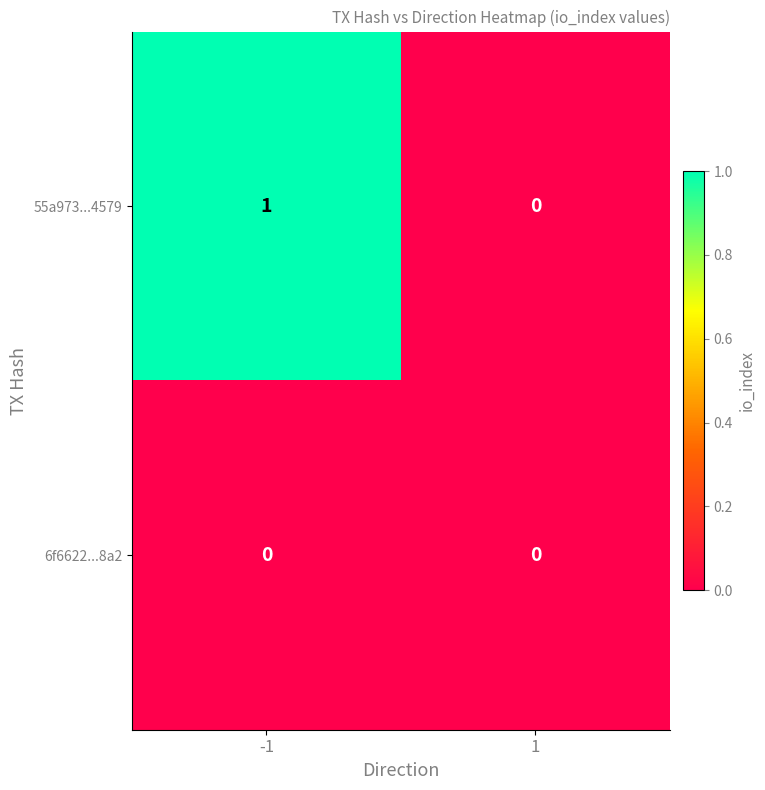

Which series has the largest total across all categories?

55a973...4579